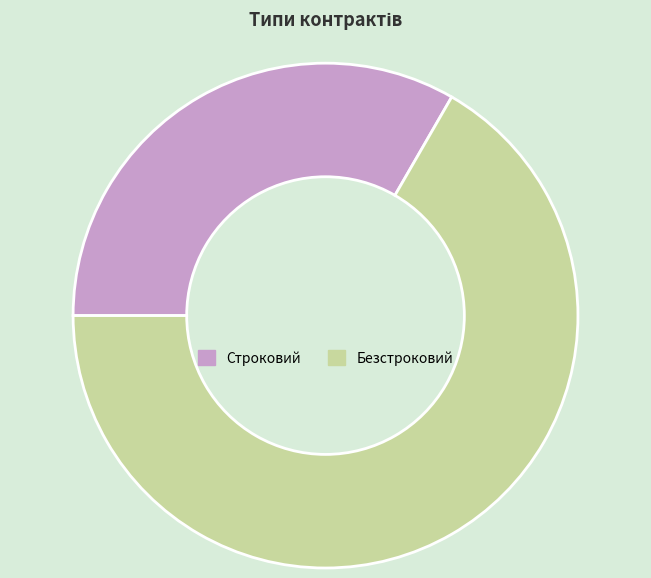

Rank the categories by value from highest to lowest.

Безстроковий, Строковий